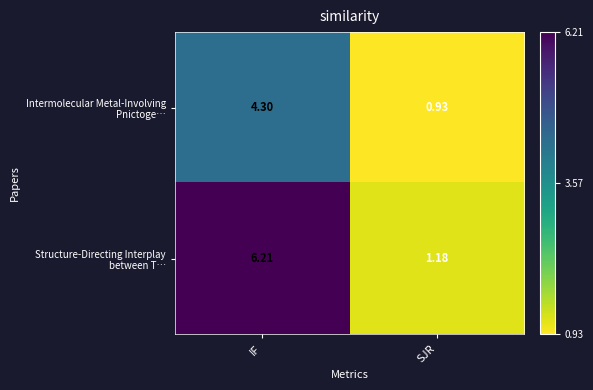

At which category is the sum across all series the highest?

IF